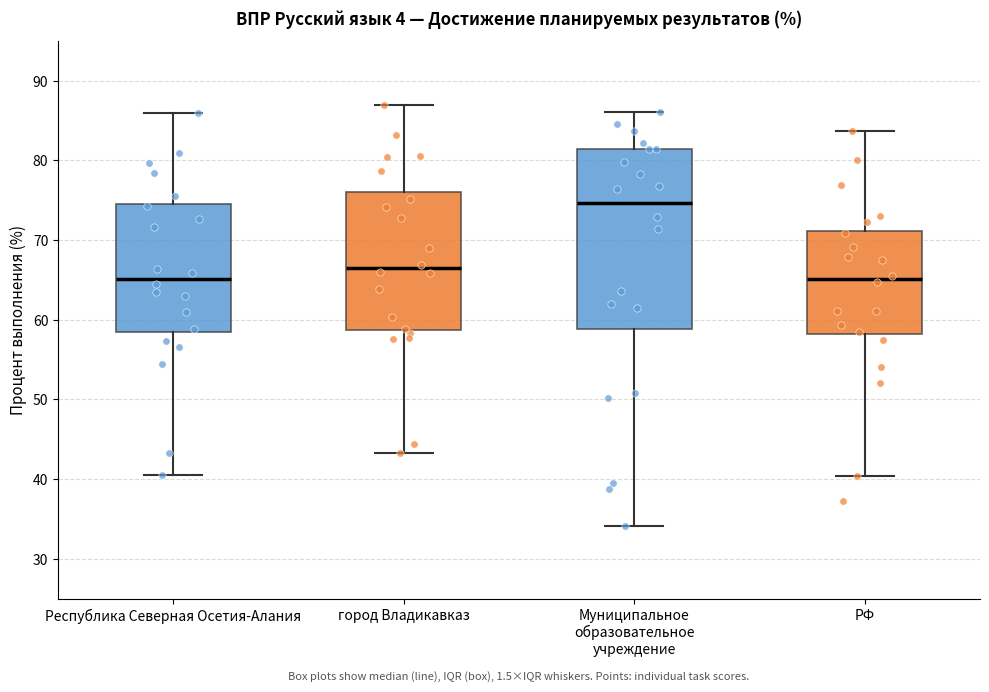

Reading left to right, transcribe this box plot: for each box, give where its median line is, the range the box spans, and where its two whiskers end, as read against the y-axis. The values are not printed on the chart, so give them approximately, as read against the axis.

Республика Северная Осетия-Алания: median 65, box 58 to 75, whiskers 41 to 86
город Владикавказ: median 66, box 59 to 76, whiskers 43 to 87
Муниципальное образовательное учреждение: median 75, box 59 to 81, whiskers 34 to 86
РФ: median 65, box 58 to 71, whiskers 40 to 84